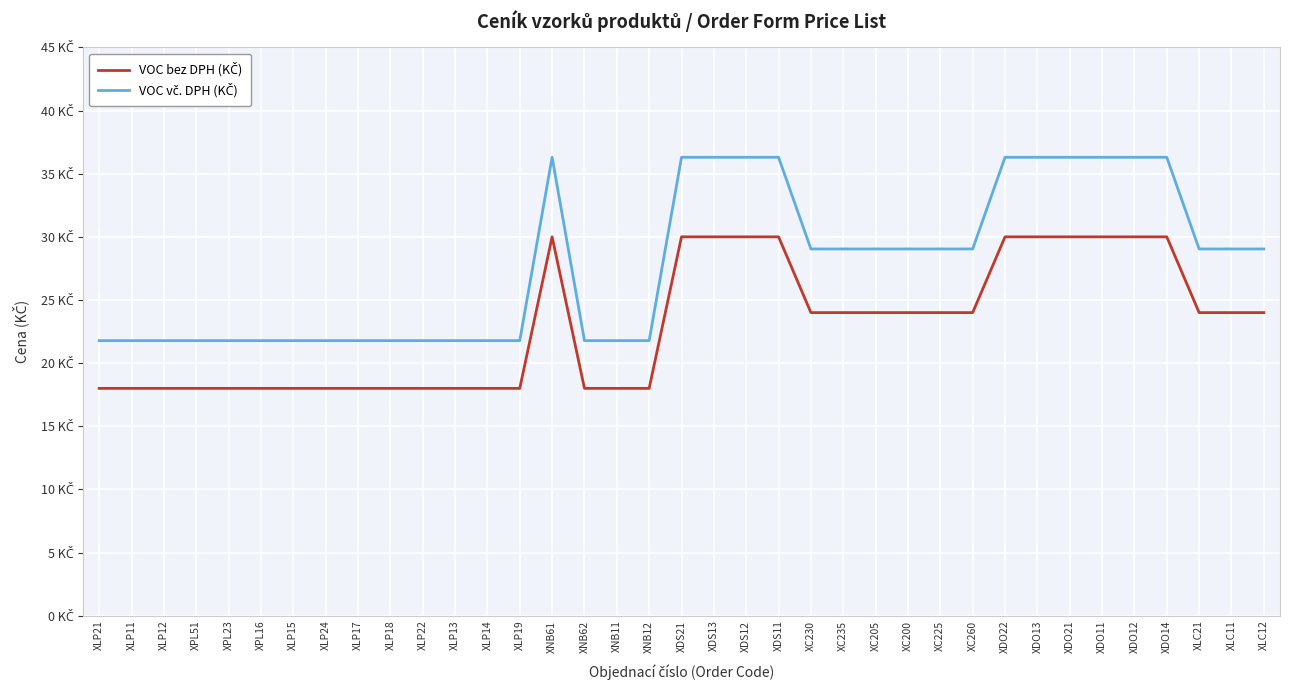

True or false: VOC bez DPH (KČ) and VOC vč. DPH (KČ) intersect in this chart.

False